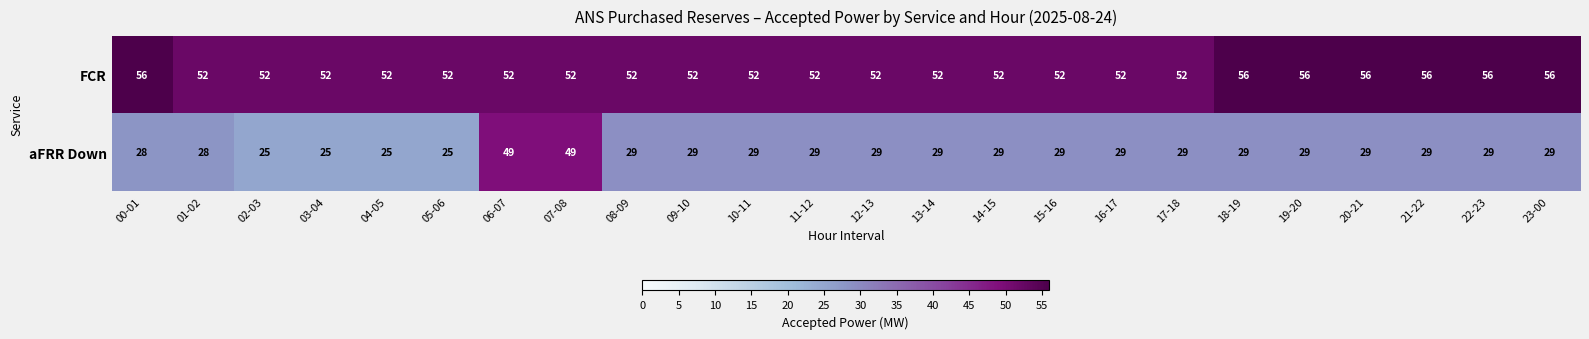

At 02-03, list the series in order from smallest to largest.

aFRR Down, FCR